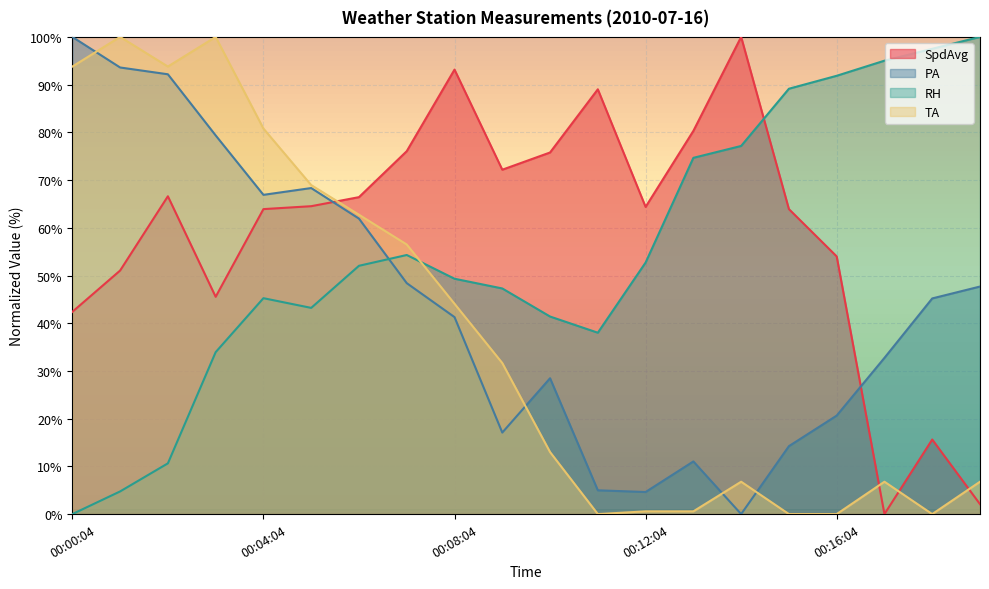

List the series in order of their overall mean, lowest first.

TA, PA, RH, SpdAvg